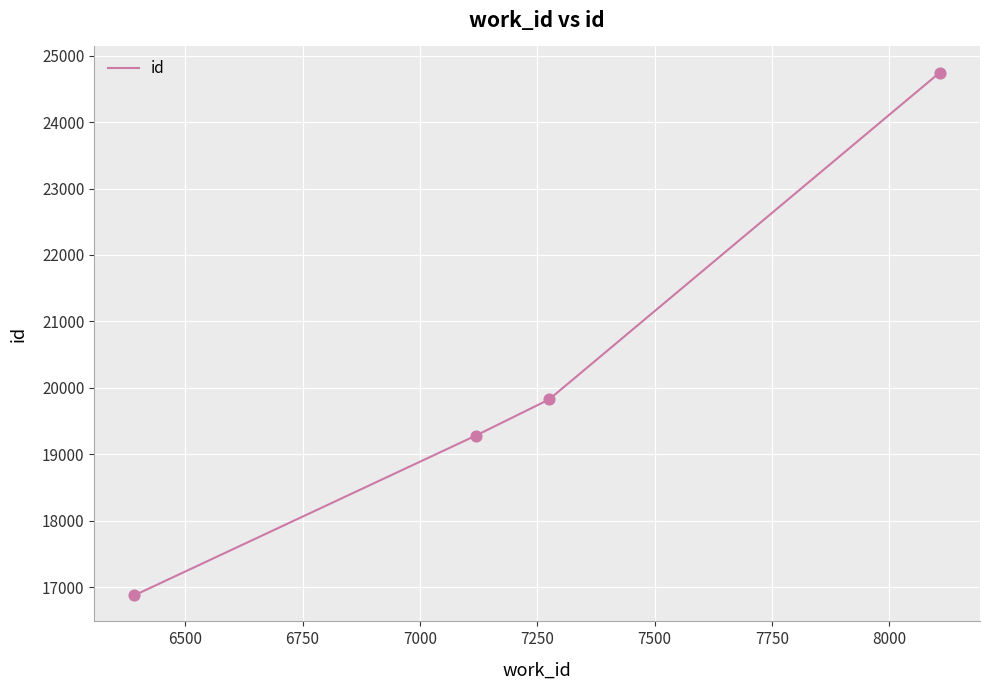

True or false: there are more than 0 points higher than both neighbors.

False